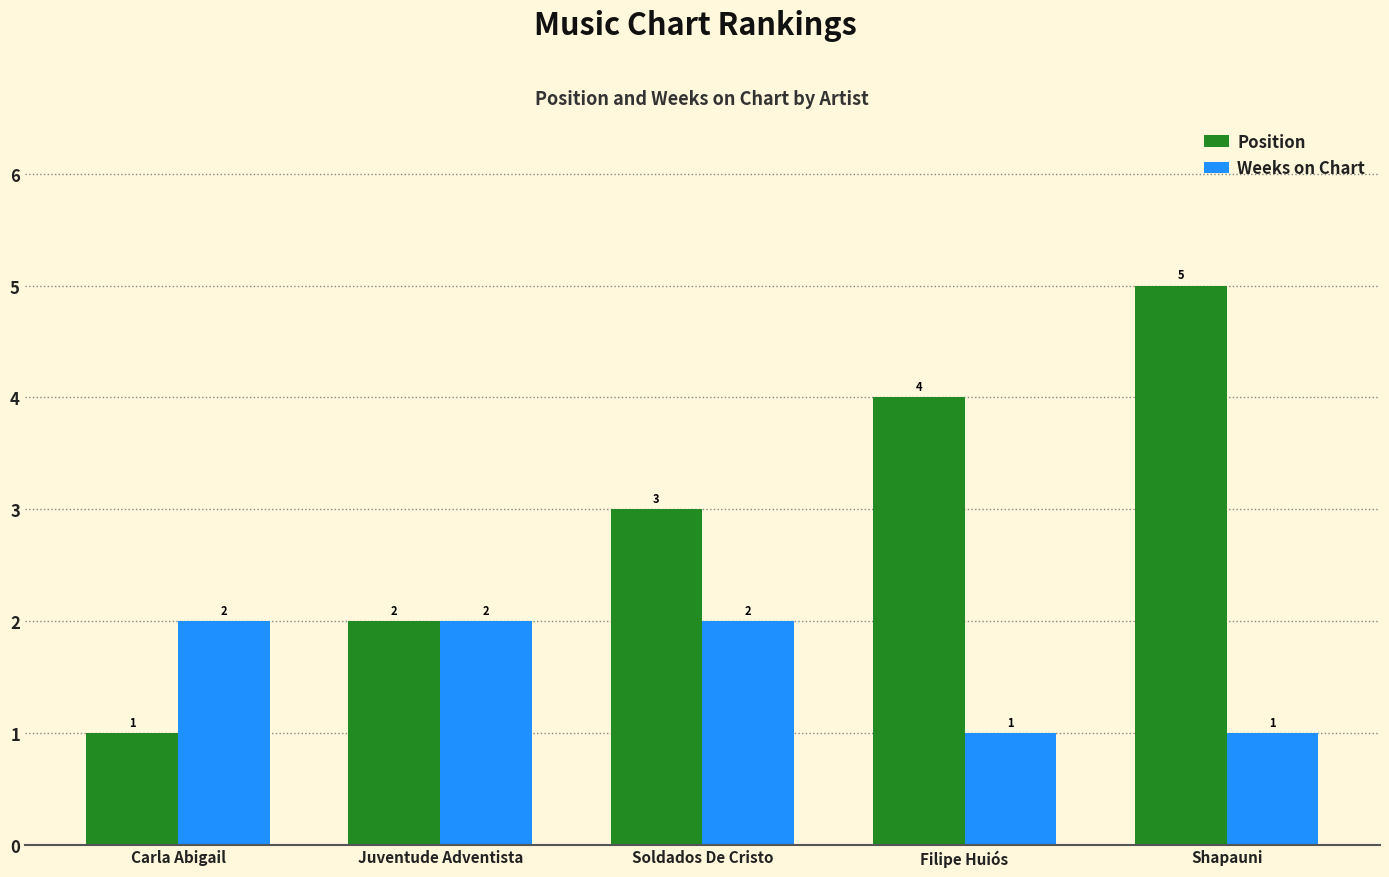

What is the total value across all series at Carla Abigail?

3